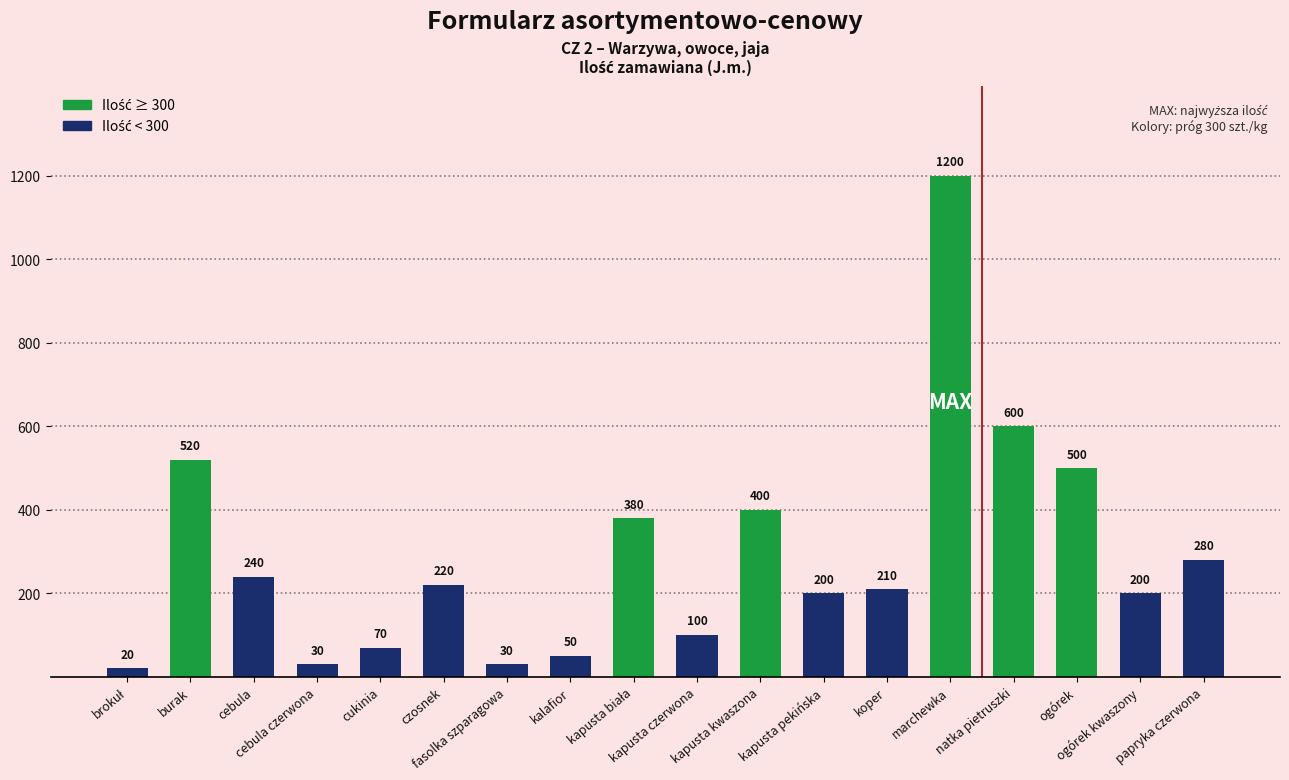

How many values are below 220?

9